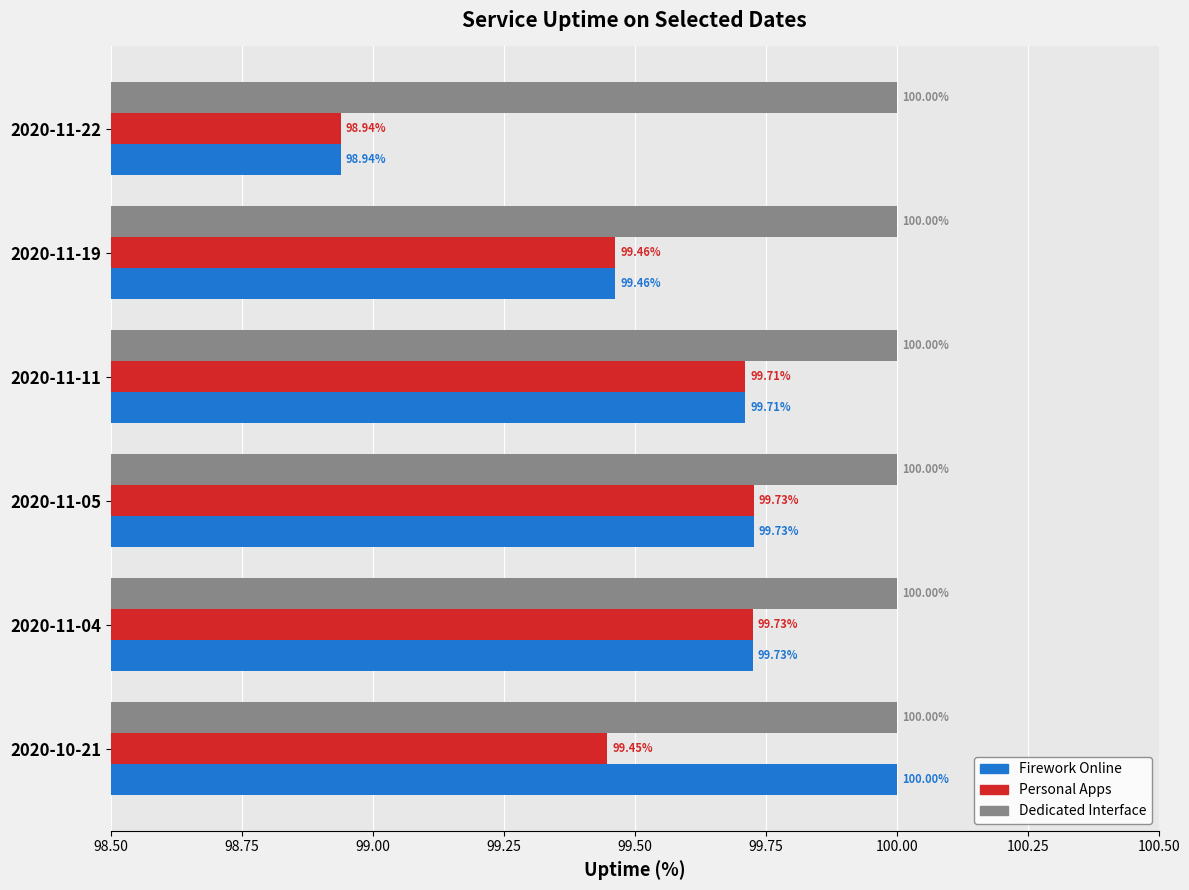

Which series has the largest range (max minus min)?

Firework Online